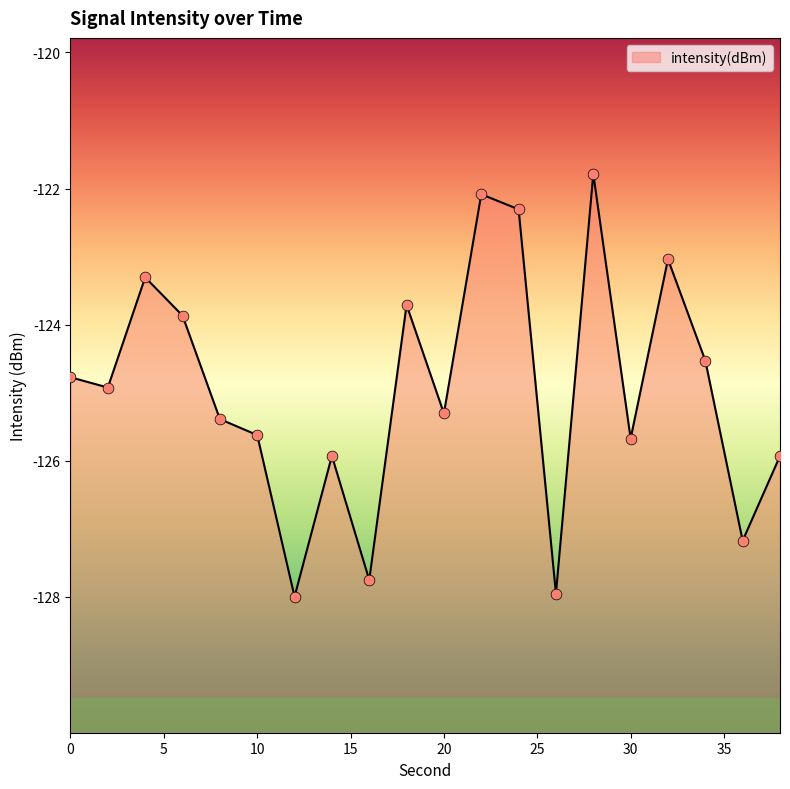

What is the change in value from 26 to 28?

+6.2